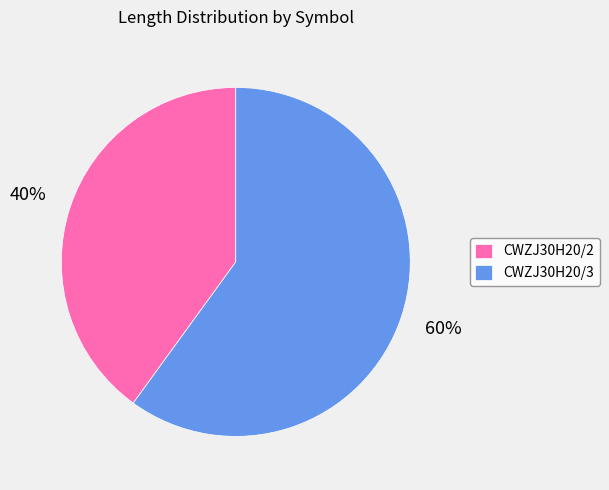

Is it true that CWZJ30H20/3 is 68% of the pie?

False